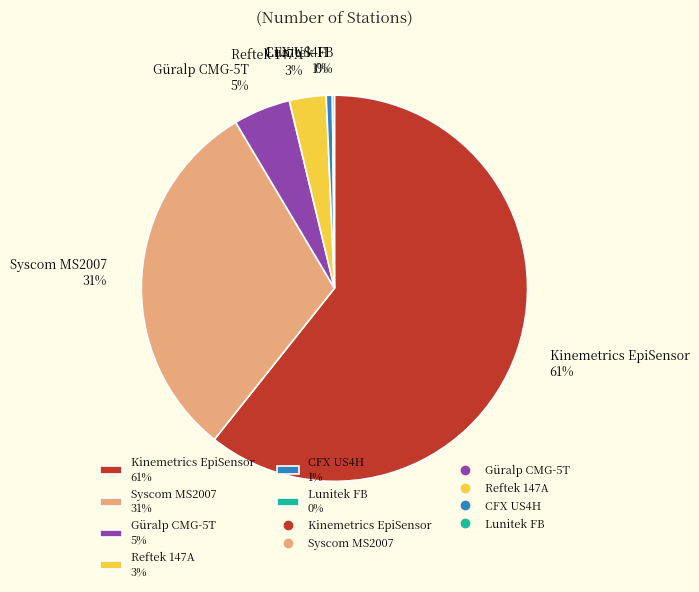

Which has a higher value, Güralp CMG-5T 5% or CFX US4H 1%?

Güralp CMG-5T 5%